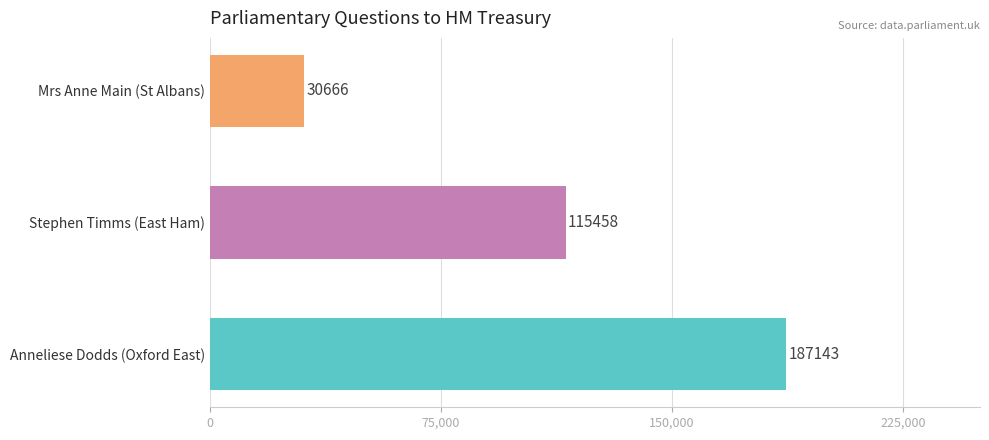

What is the ratio of the value at Stephen Timms (East Ham) to the value at Anneliese Dodds (Oxford East)?

0.6